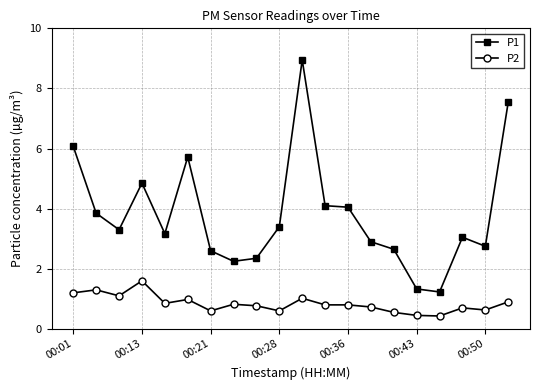

At how many categories does at least one series exceed 2?

18